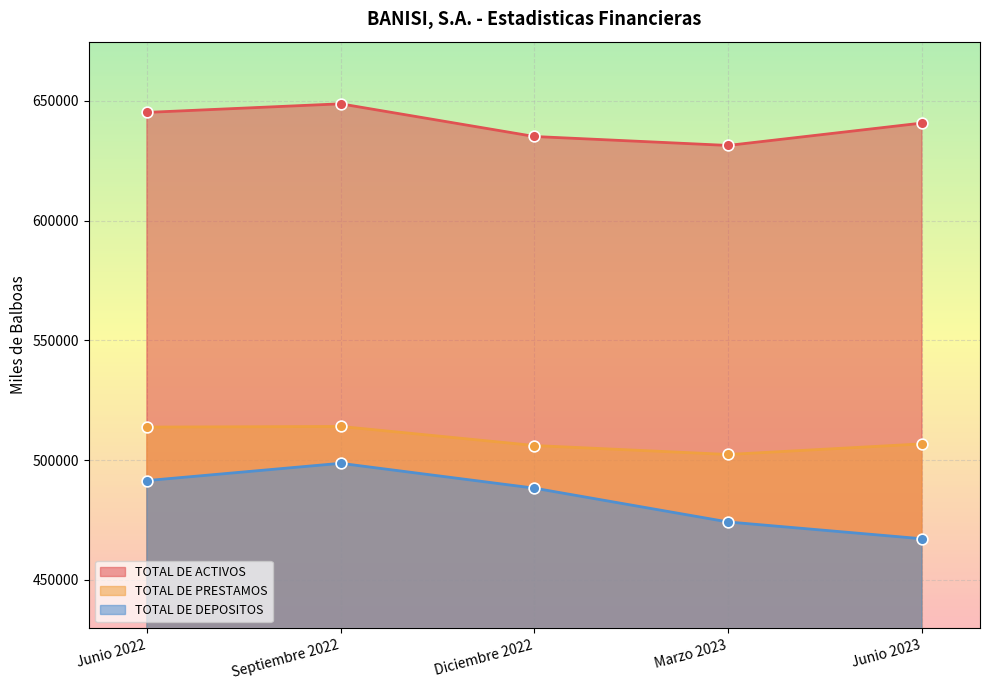

Is the value of TOTAL DE PRESTAMOS at Diciembre 2022 greater than the value of TOTAL DE DEPOSITOS at Junio 2023?

Yes